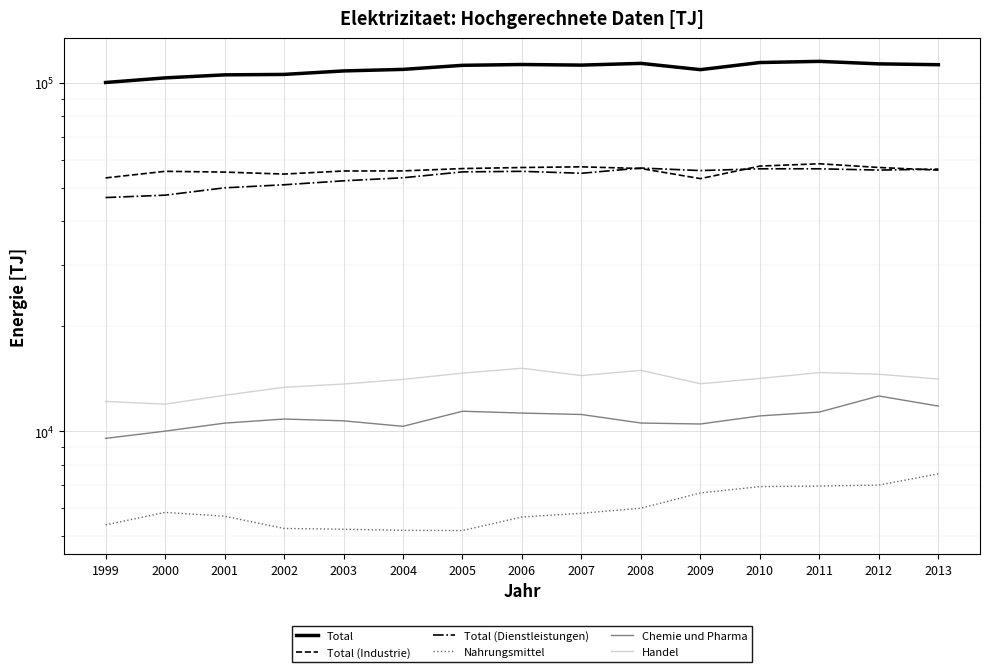

Where is the first local maximum for Total (Industrie)?

2000